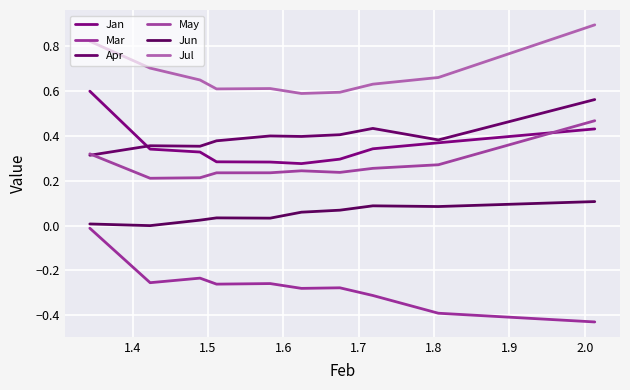

Count the May values in the range 0 to 1.

10